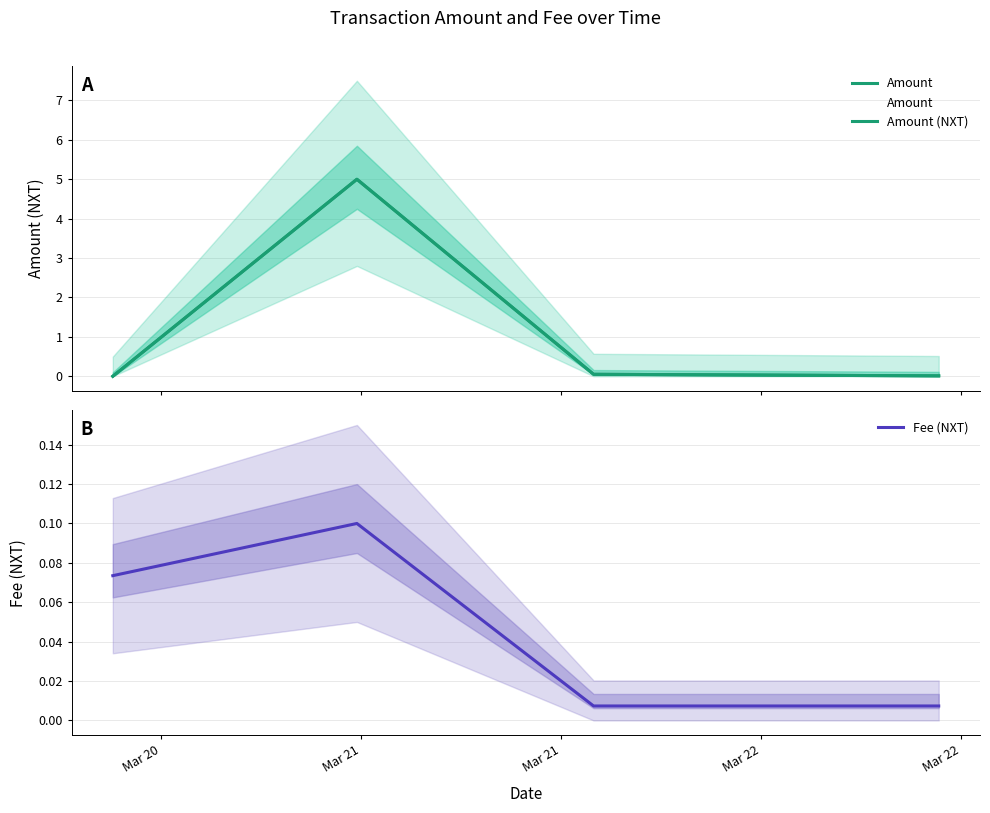

What is the difference between the maximum and minimum values in the Amount series?

5.0